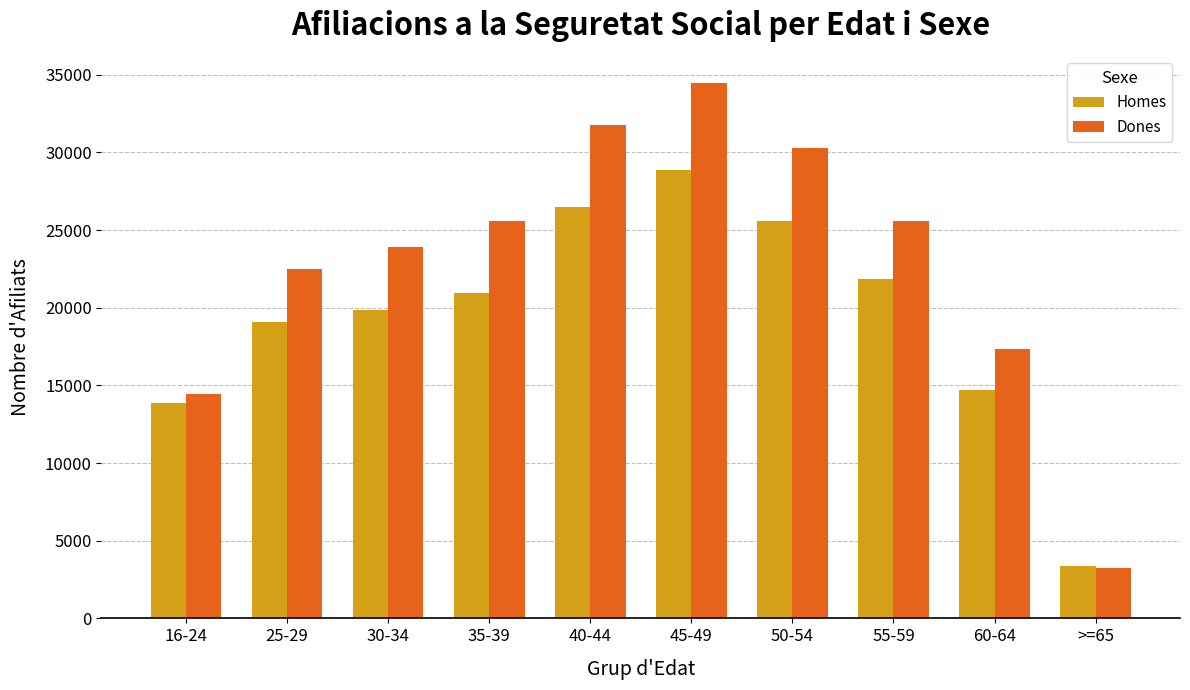

What position from the right is 55-59?

3